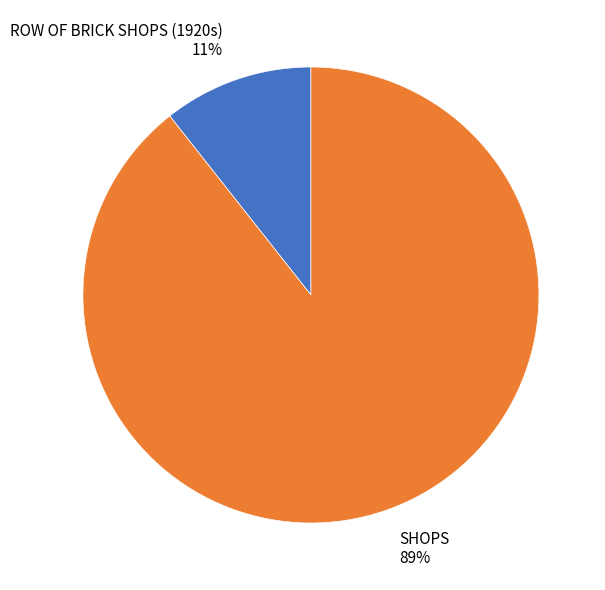

Rank the categories by value from lowest to highest.

ROW OF BRICK SHOPS (1920s), SHOPS